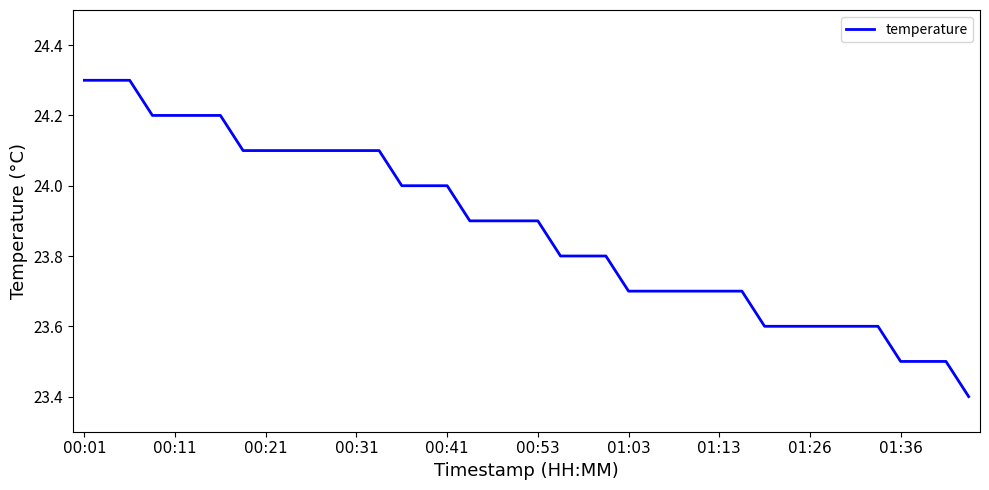

What is the greatest value displayed?

24.3